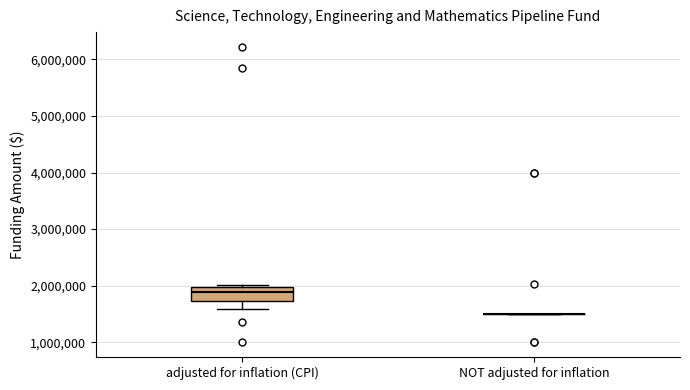

Which box is the tallest, from its lower edge to its upper edge?

adjusted for inflation (CPI)